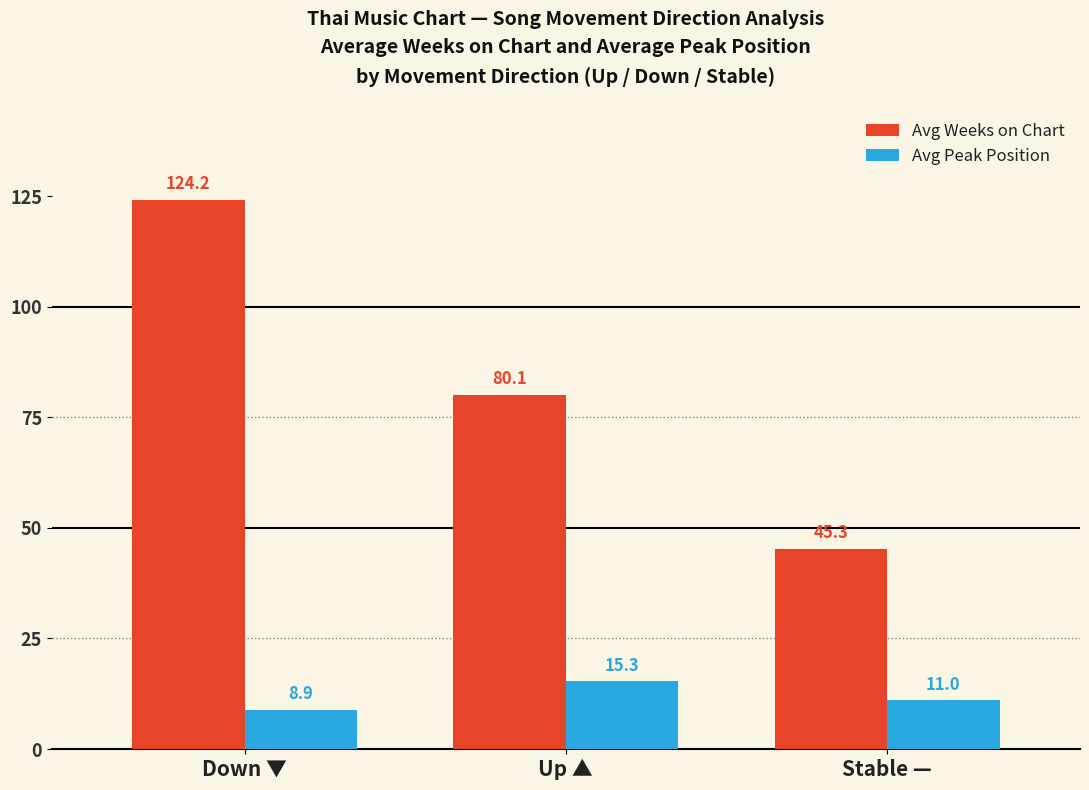

What is the difference between the maximum and minimum values in the Avg Peak Position series?

6.4